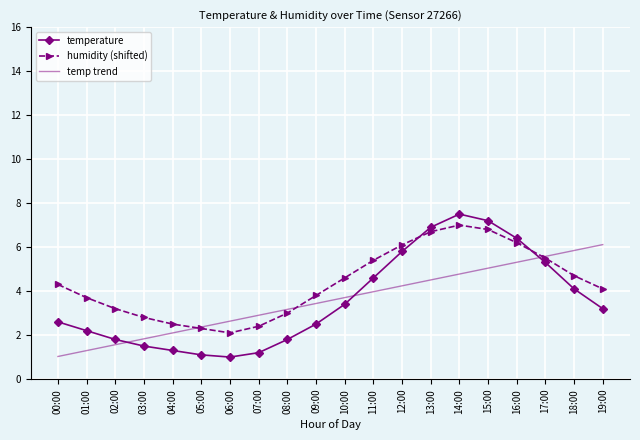

Is the value of temp trend at 02:00 greater than the value of humidity (shifted) at 13:00?

No